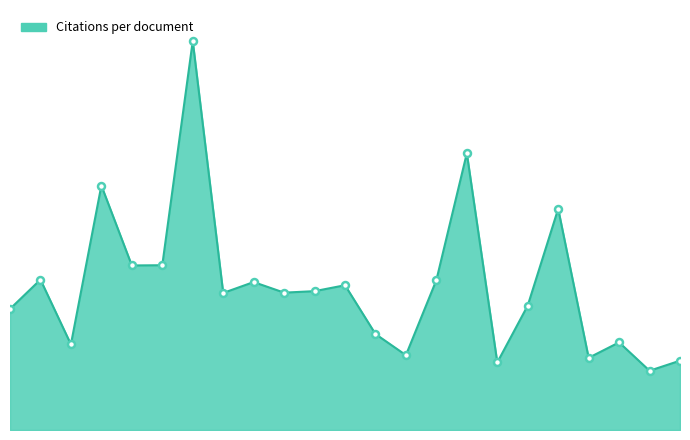

What is the sum of the values at 1 and 23?

18.0